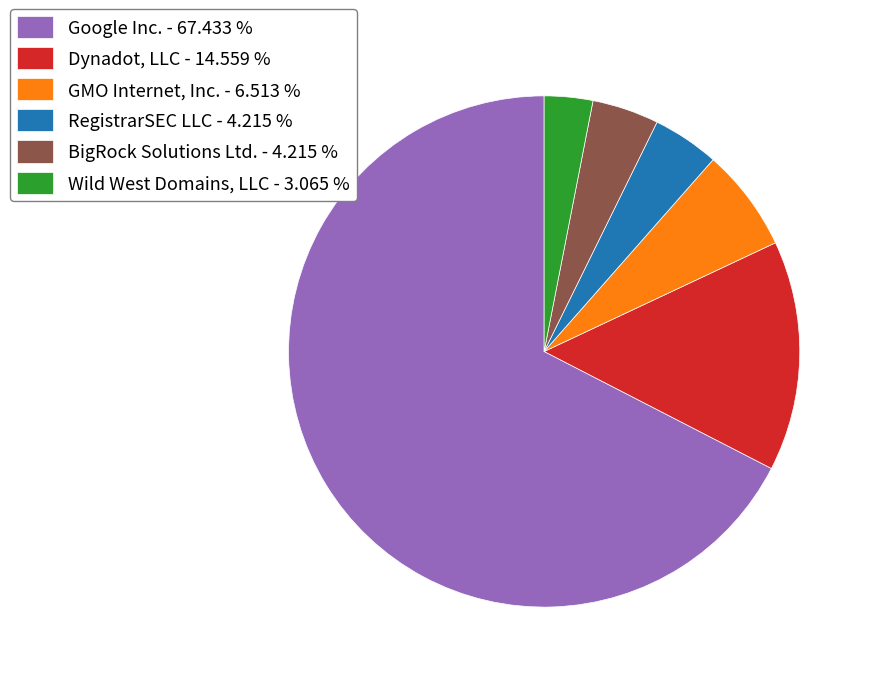

How many segments does this pie chart have?

6